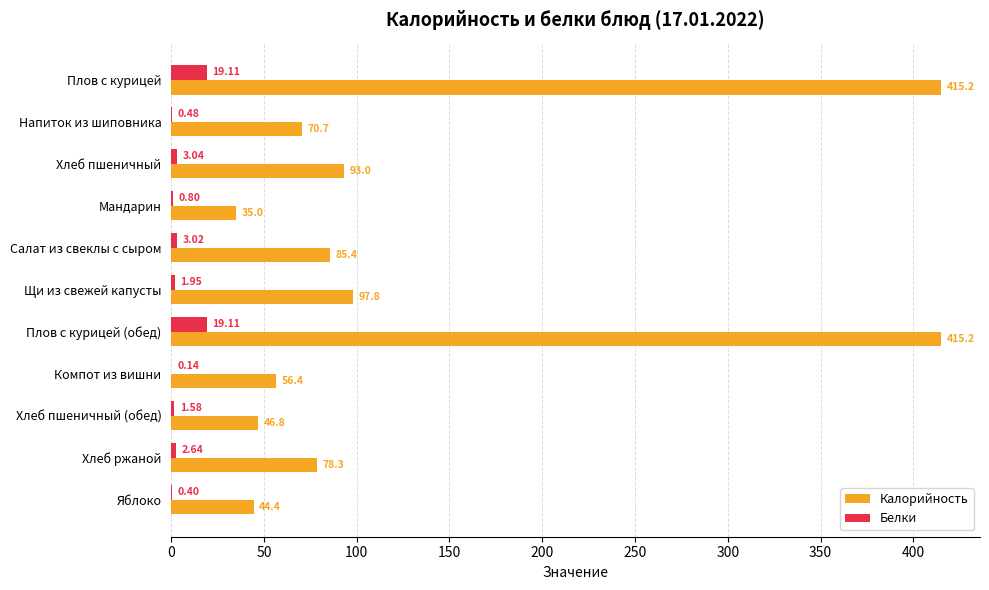

What is the sum of the Белки values at Мандарин and Напиток из шиповника?

1.3